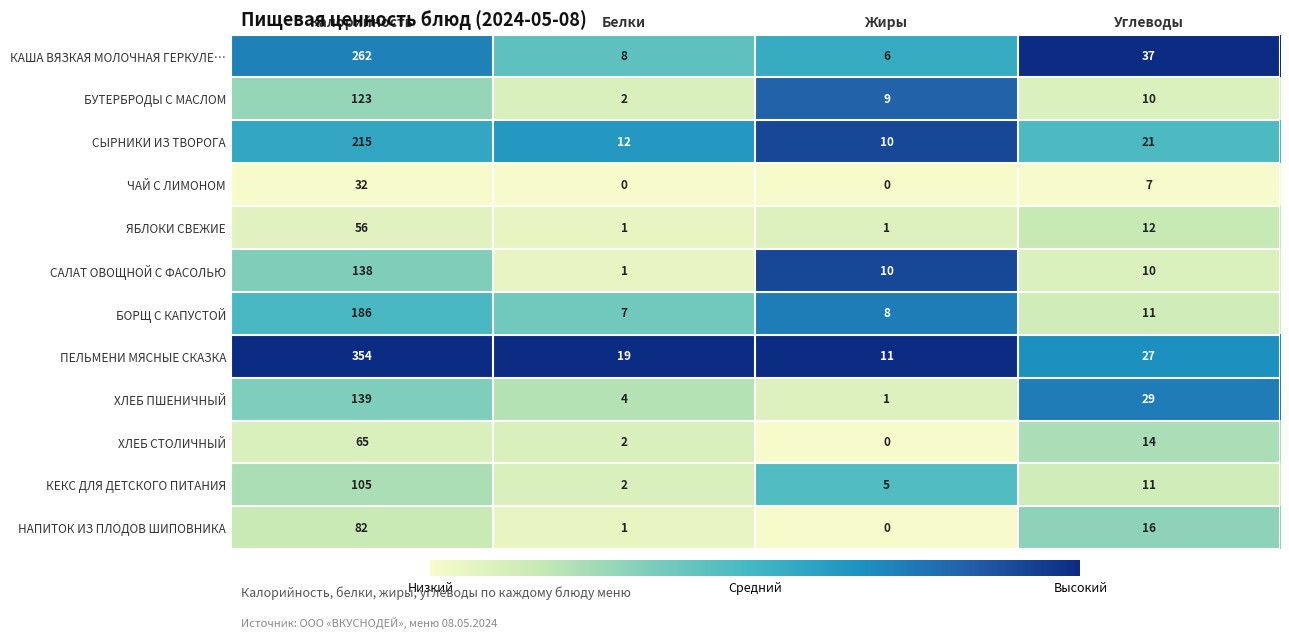

At which label does ХЛЕБ ПШЕНИЧНЫЙ reach its minimum?

Жиры